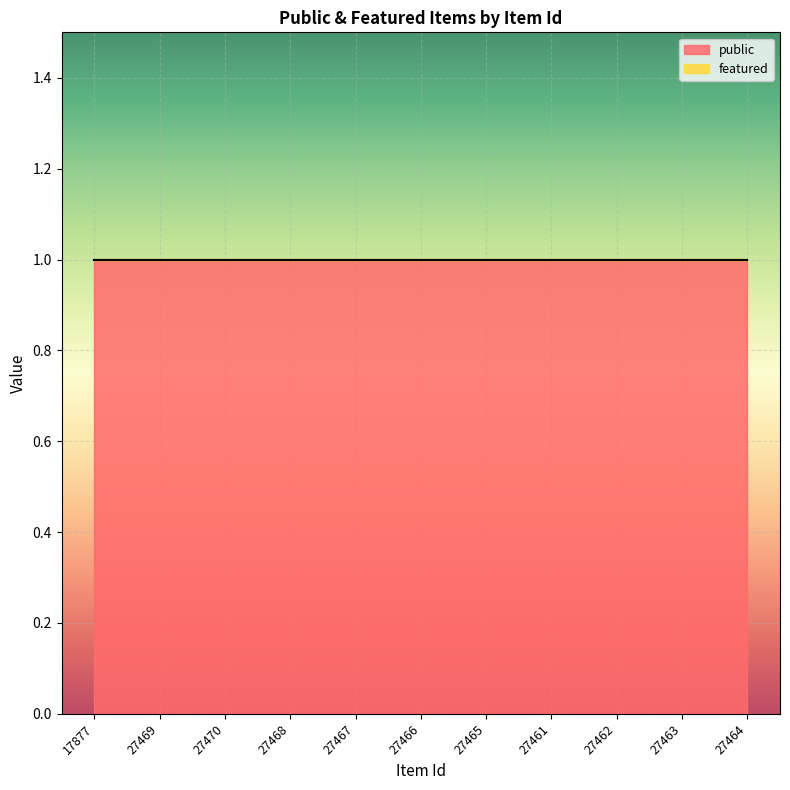

List the series in order of their peak value, highest first.

public, featured